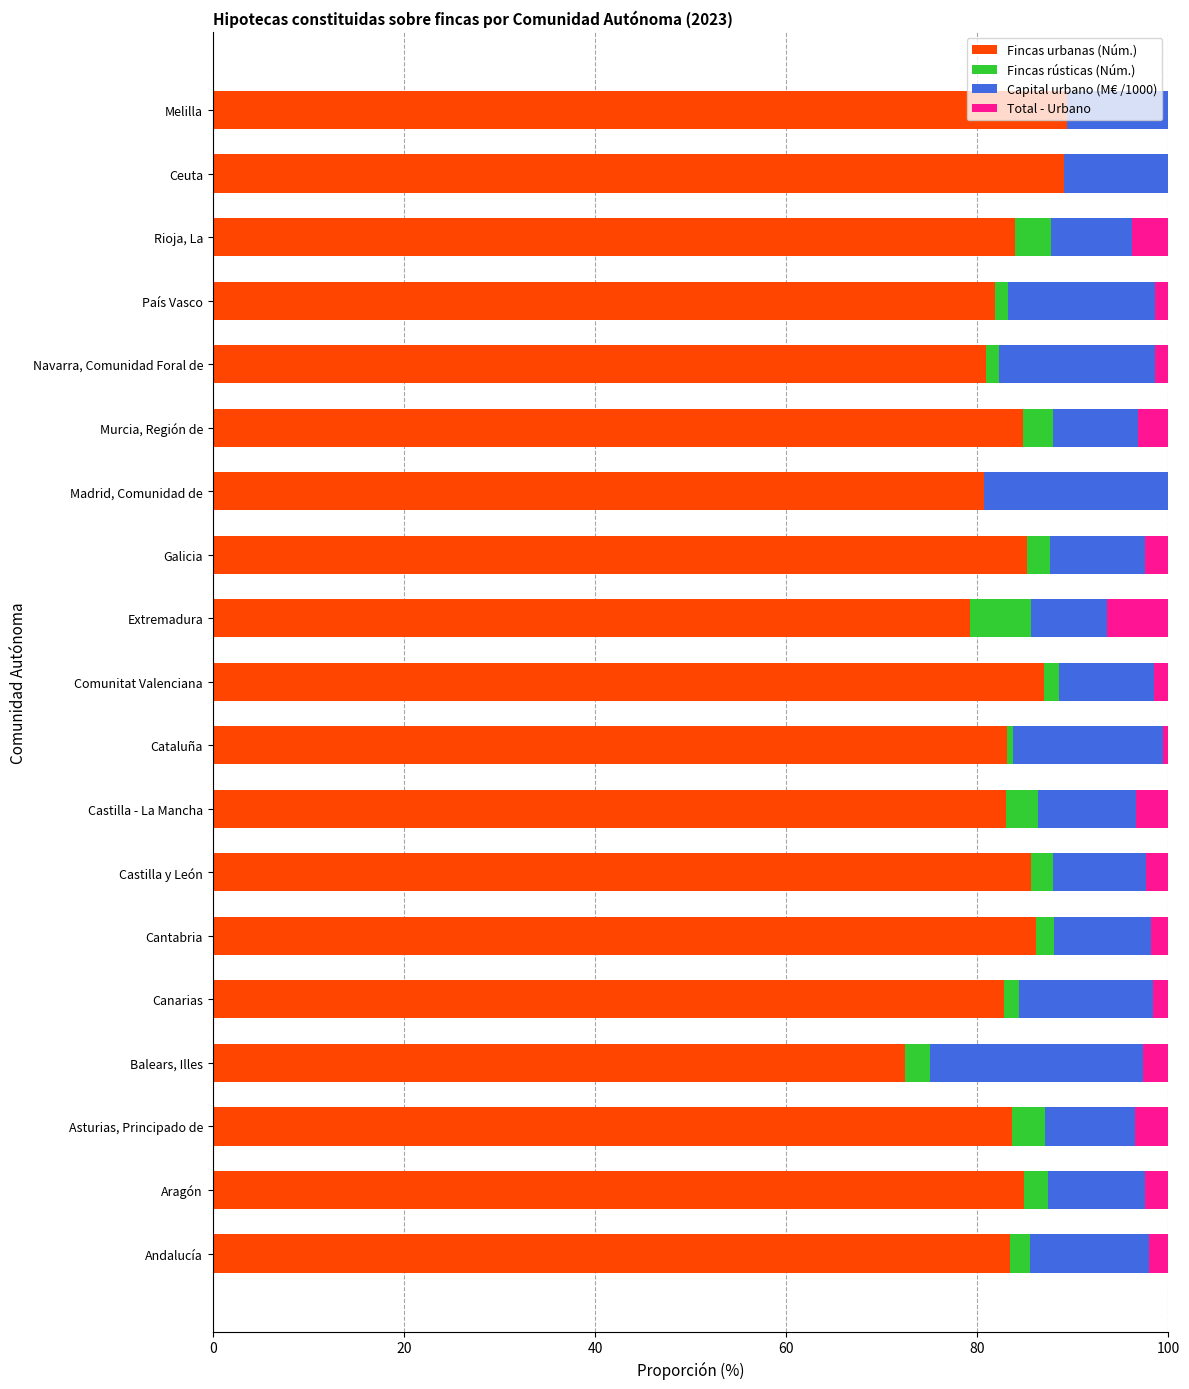

What is the highest value of the Fincas urbanas (Núm.) series?

89.4